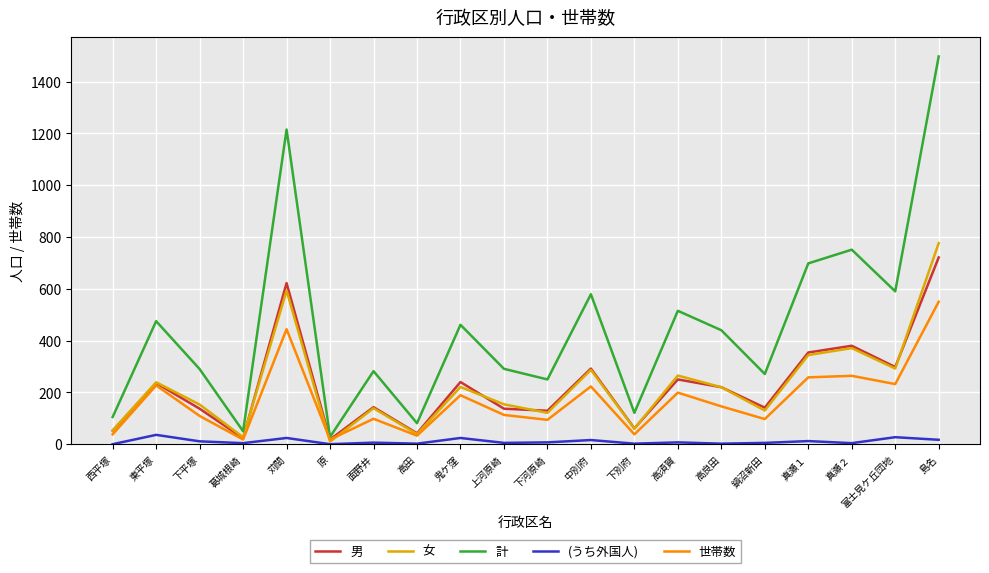

True or false: 計 and 女 intersect in this chart.

False